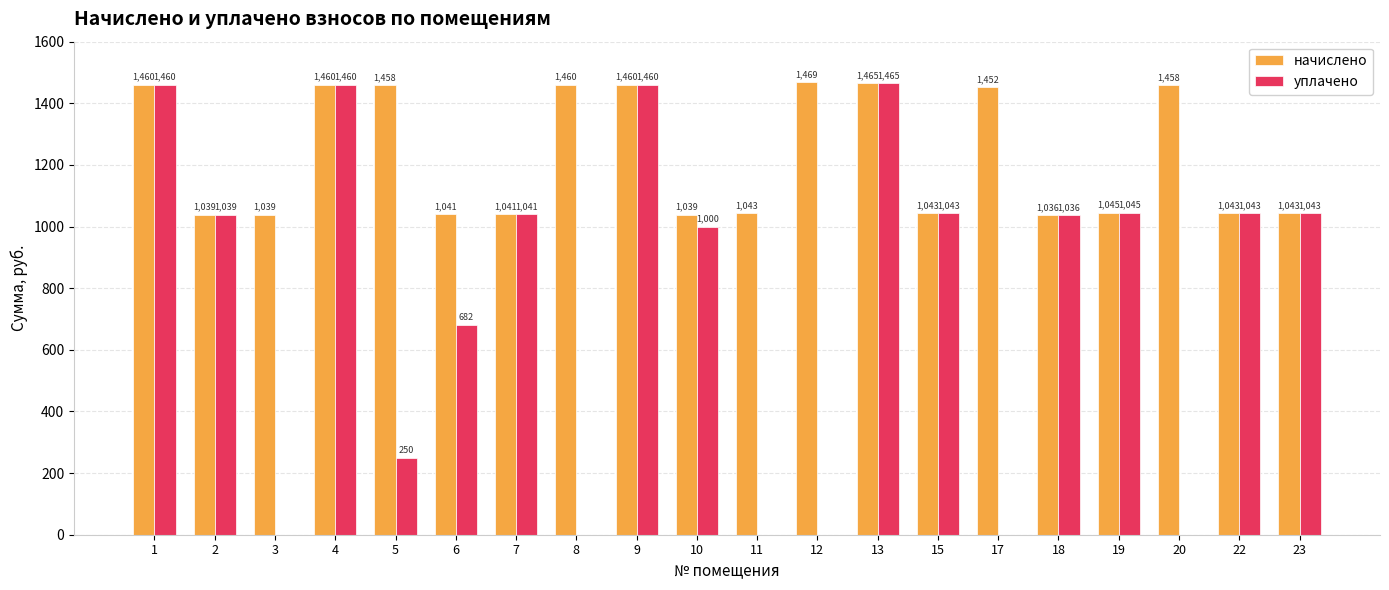

What is the sum of the уплачено values at 7 and 22?

2084.0